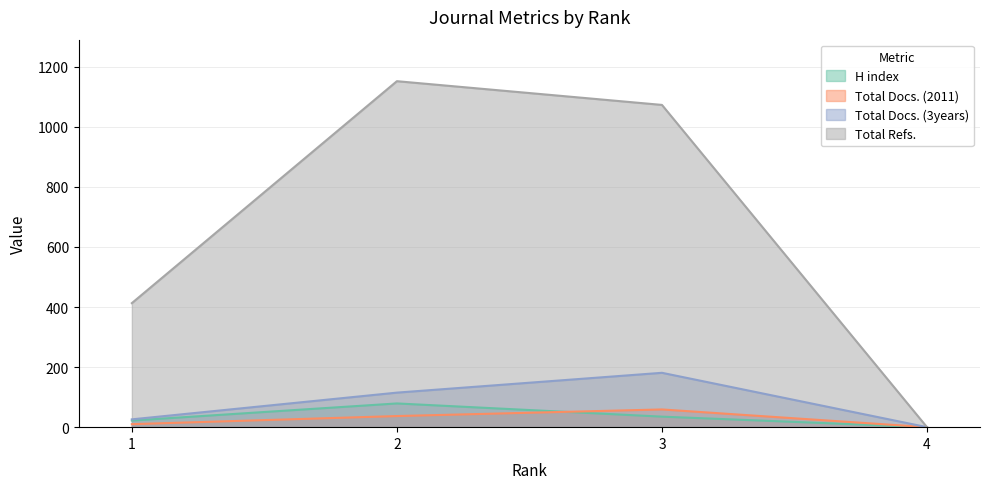

Is it true that Total Docs. (3years) equals 115 at 2?

True